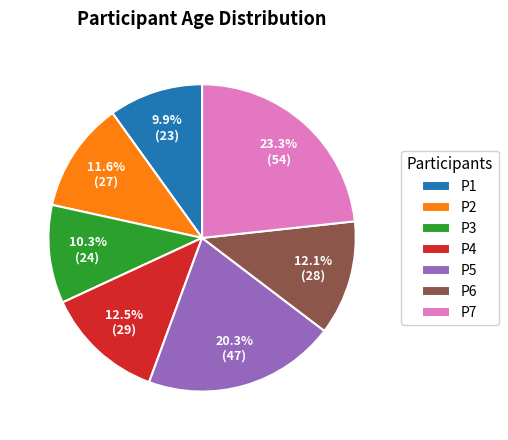

Which slice is the largest?

P7